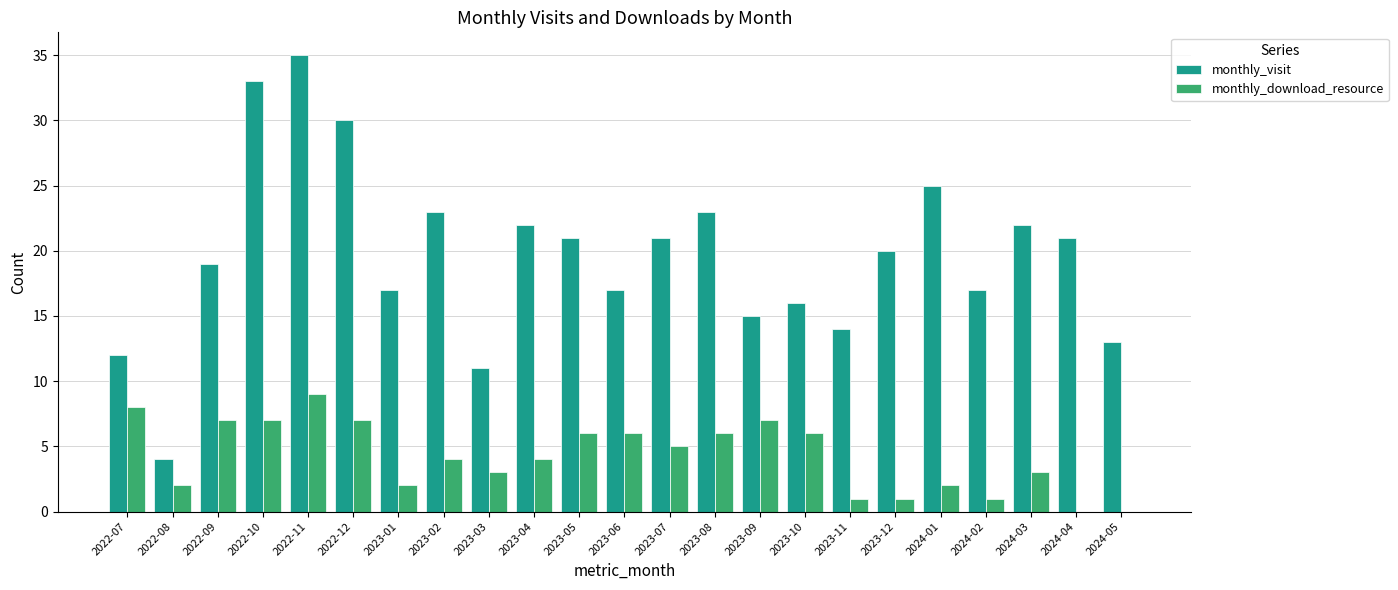

The monthly_download_resource series shows 2 at 2022-12. True or false?

False